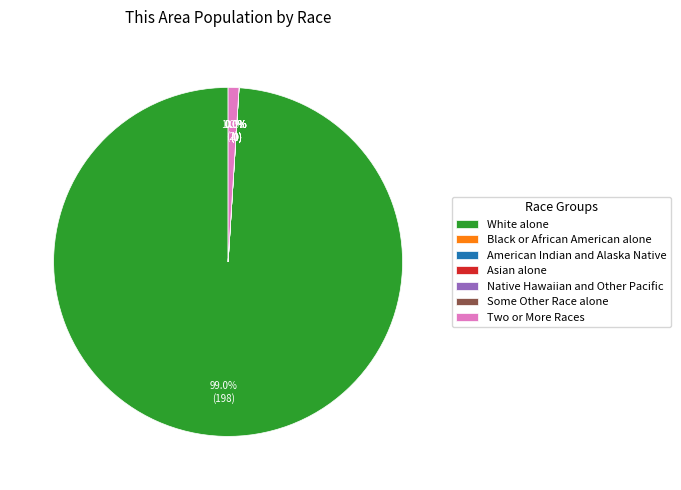

To the nearest percent, what is the average slice percentage?

14%